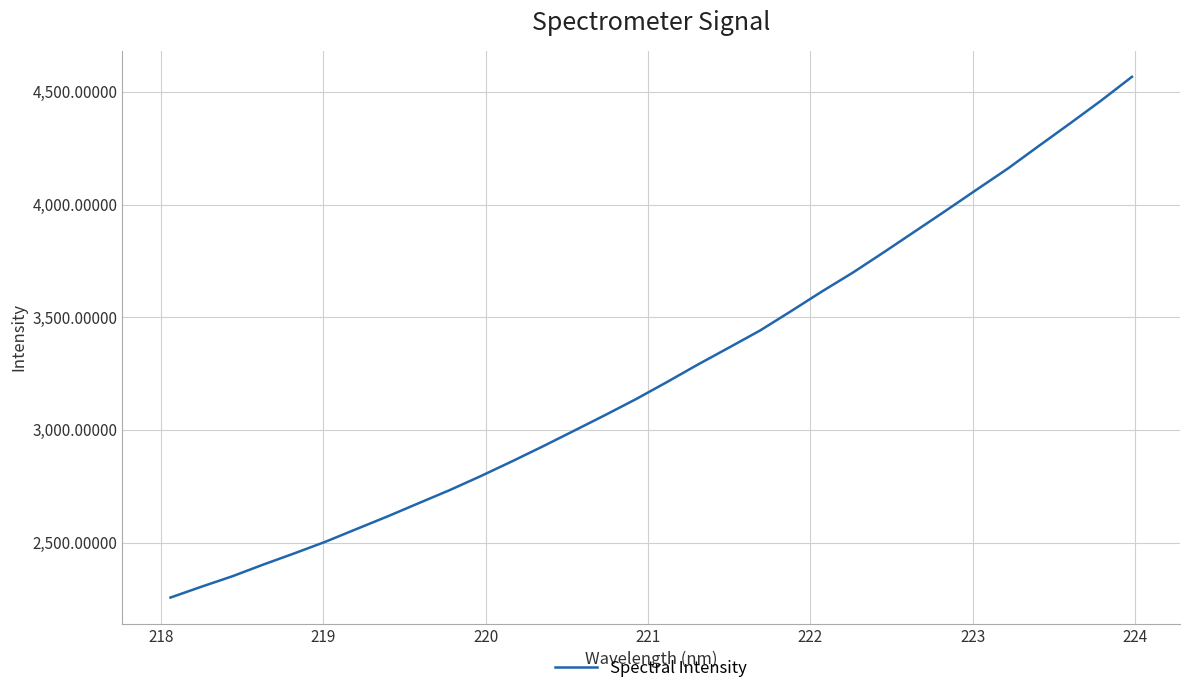

What is the smallest value displayed?

2255.7